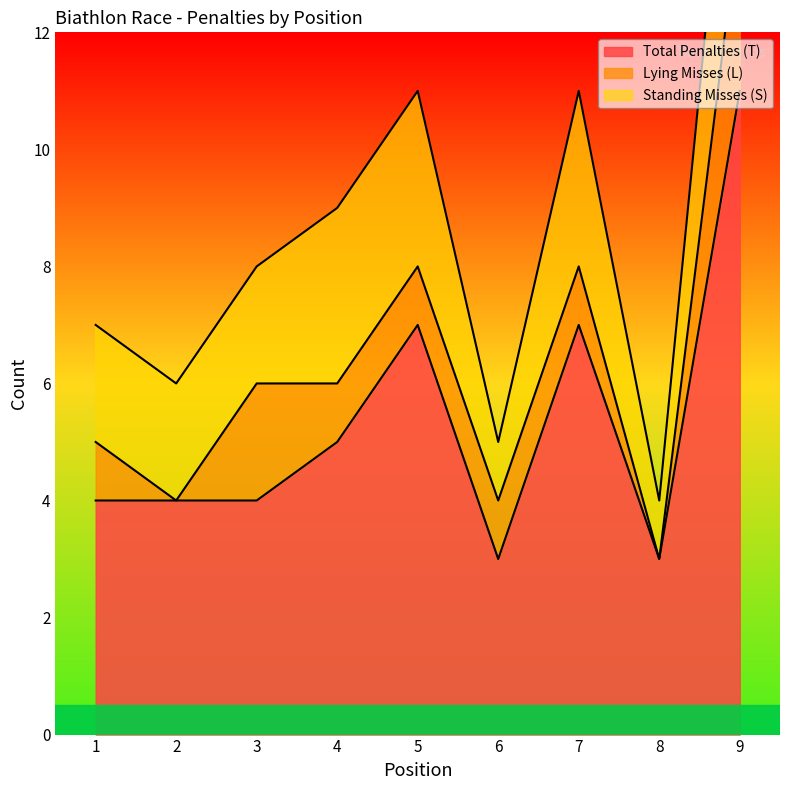

At which category is the sum across all series the highest?

9